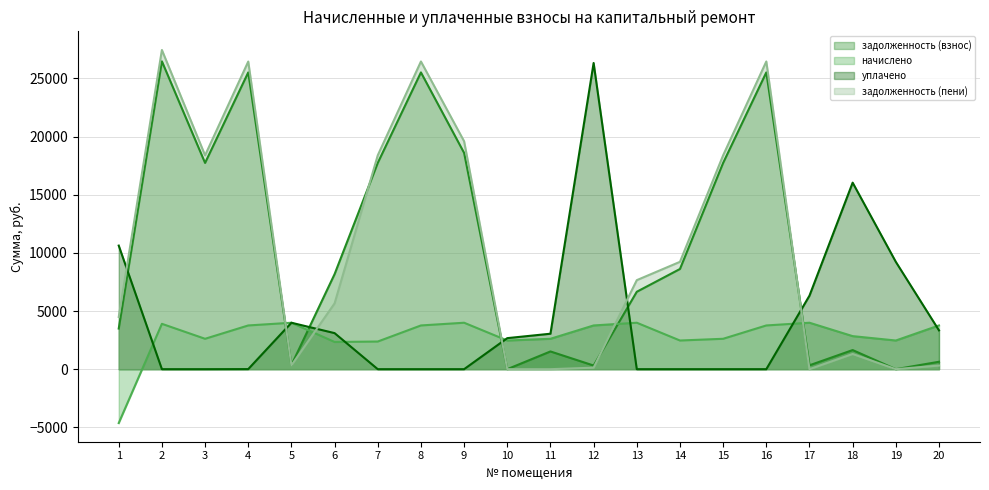

Which category has the lowest value across all series?

1